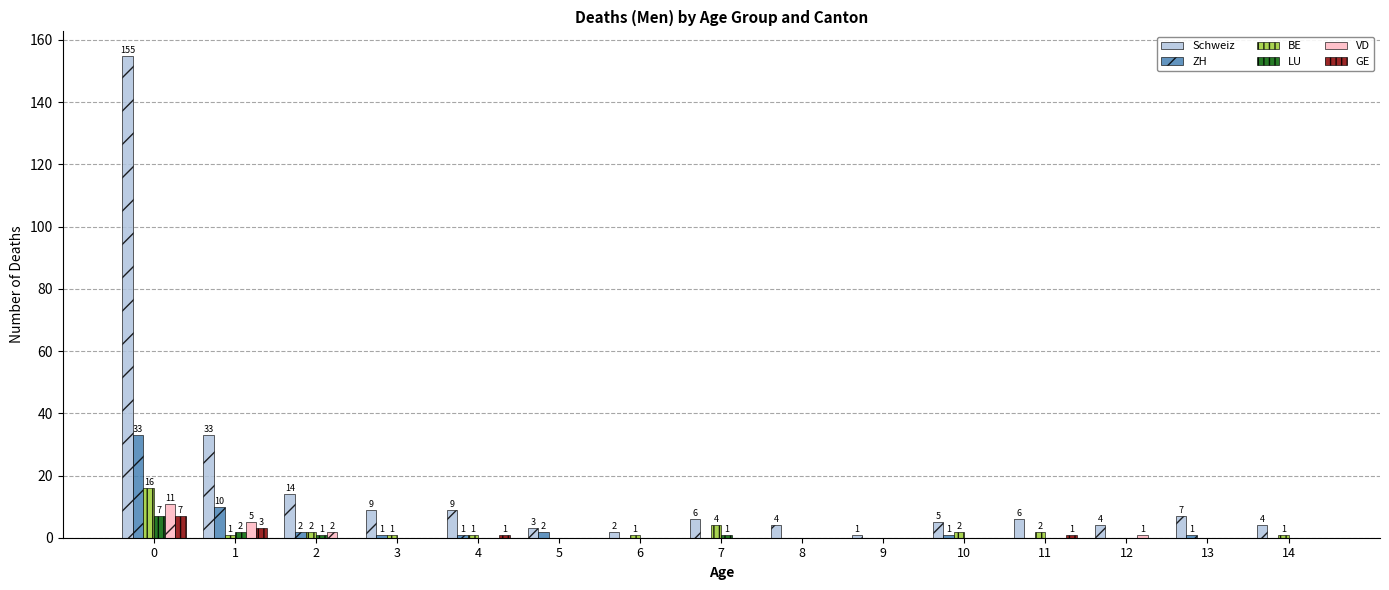

How many groups of bars are there?

15